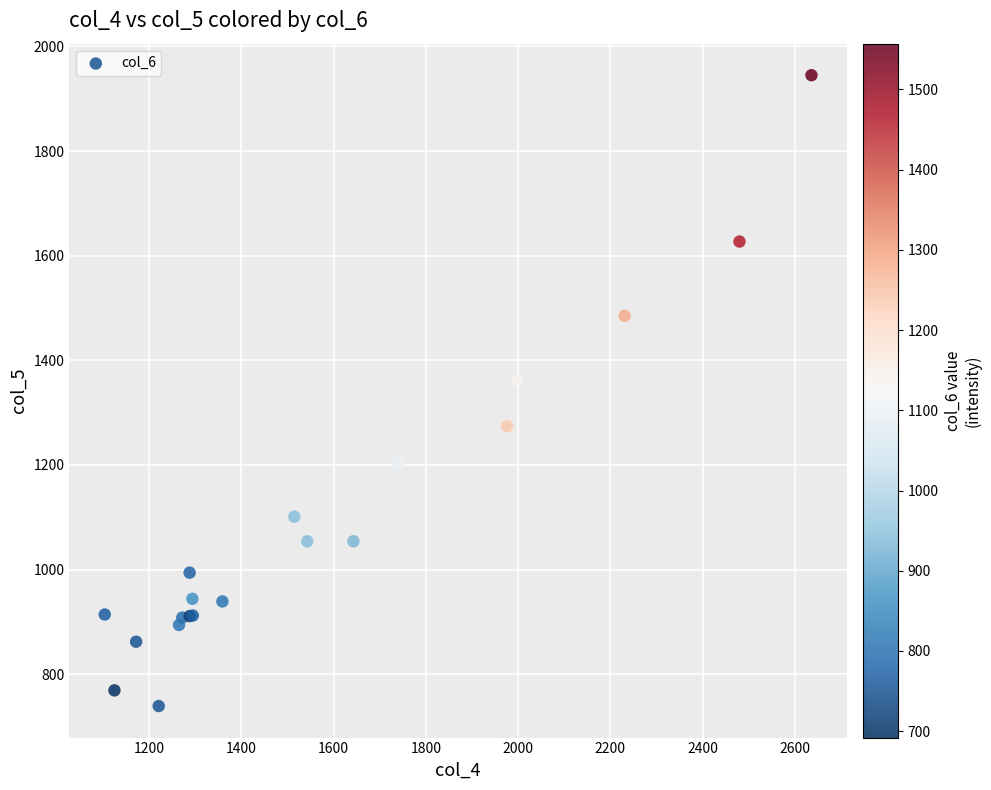

What Y value in the scatter plot is closest to 1342?

1361